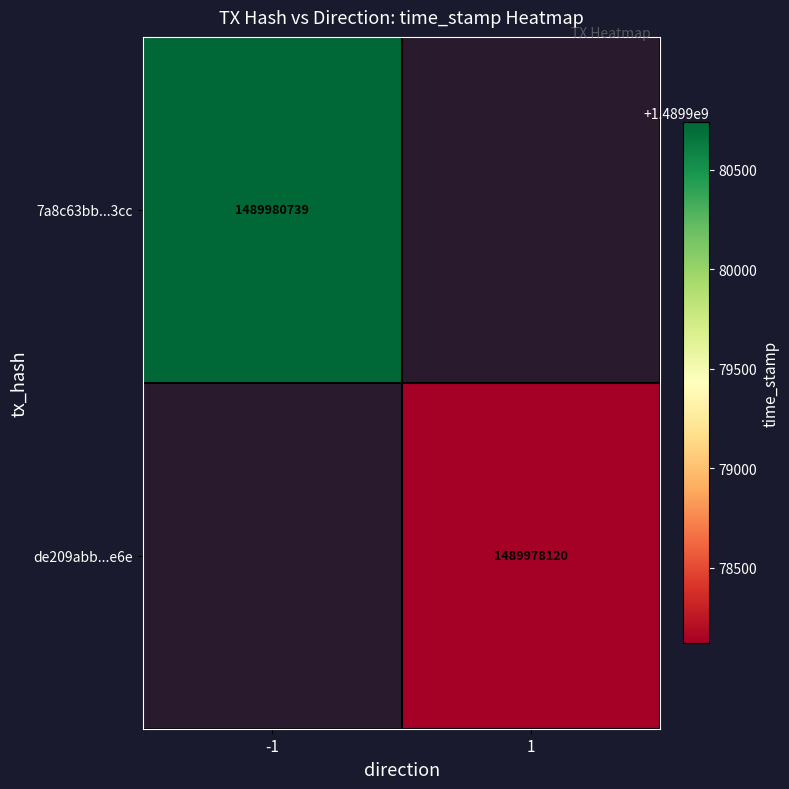

Is it true that 7a8c63bb...3cc equals 1489980739 at -1?

True